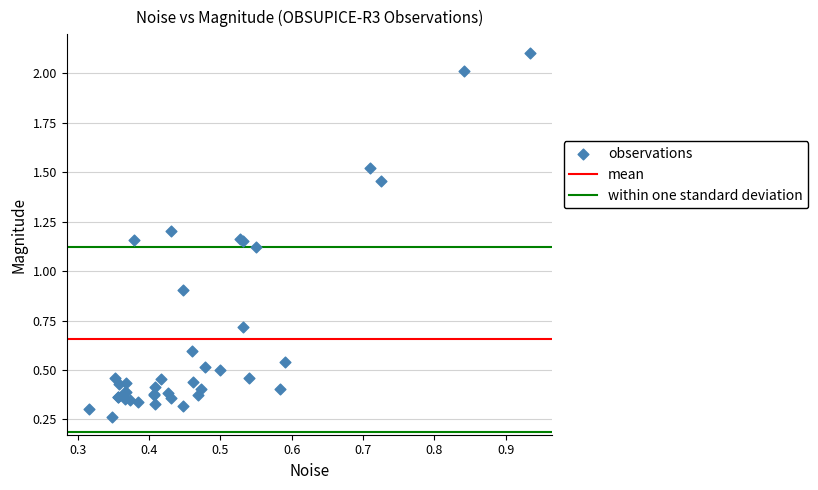

What Y value in the scatter plot is closest to 1?

0.9